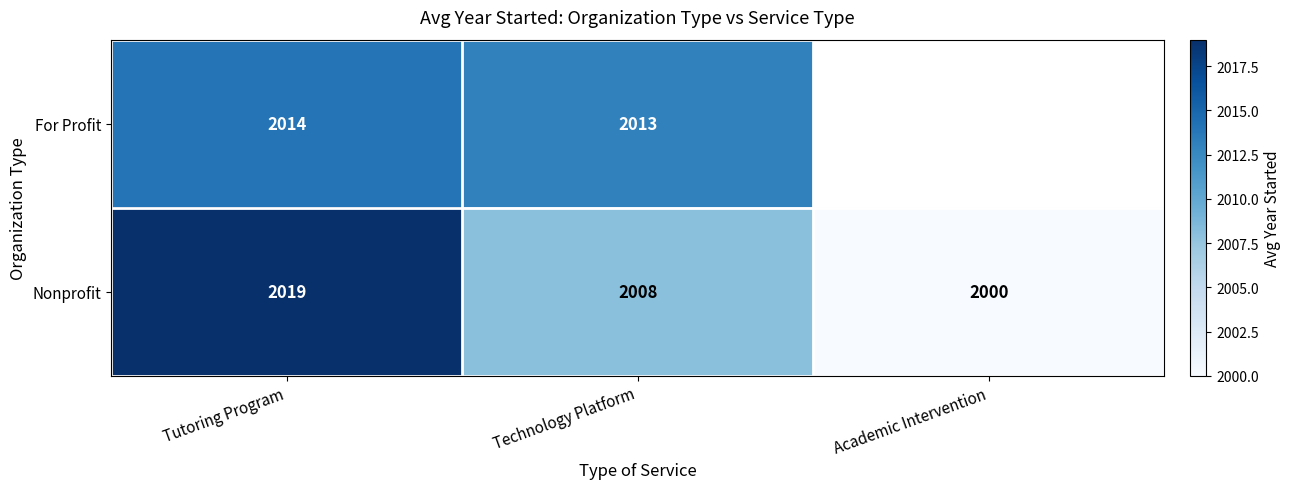

At Tutoring Program, list the series in order from largest to smallest.

Nonprofit, For Profit